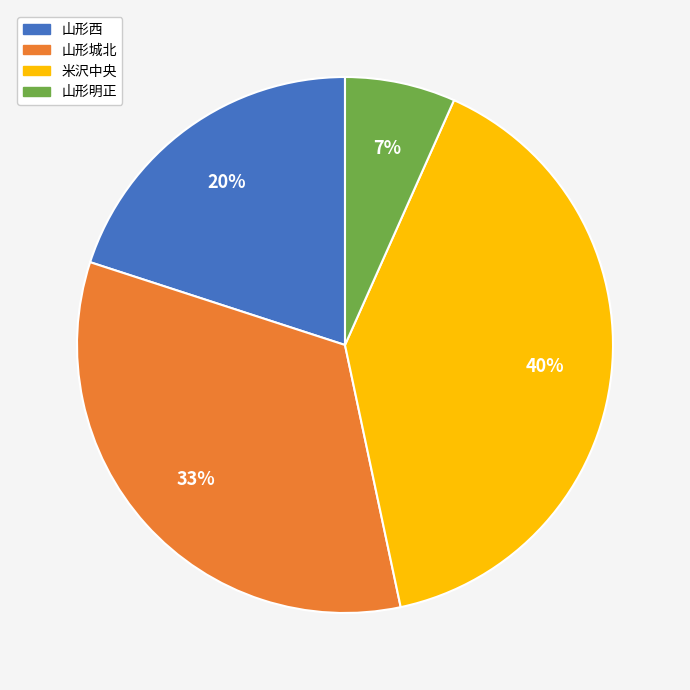

The 山形西 slice represents 20% of the pie. True or false?

True